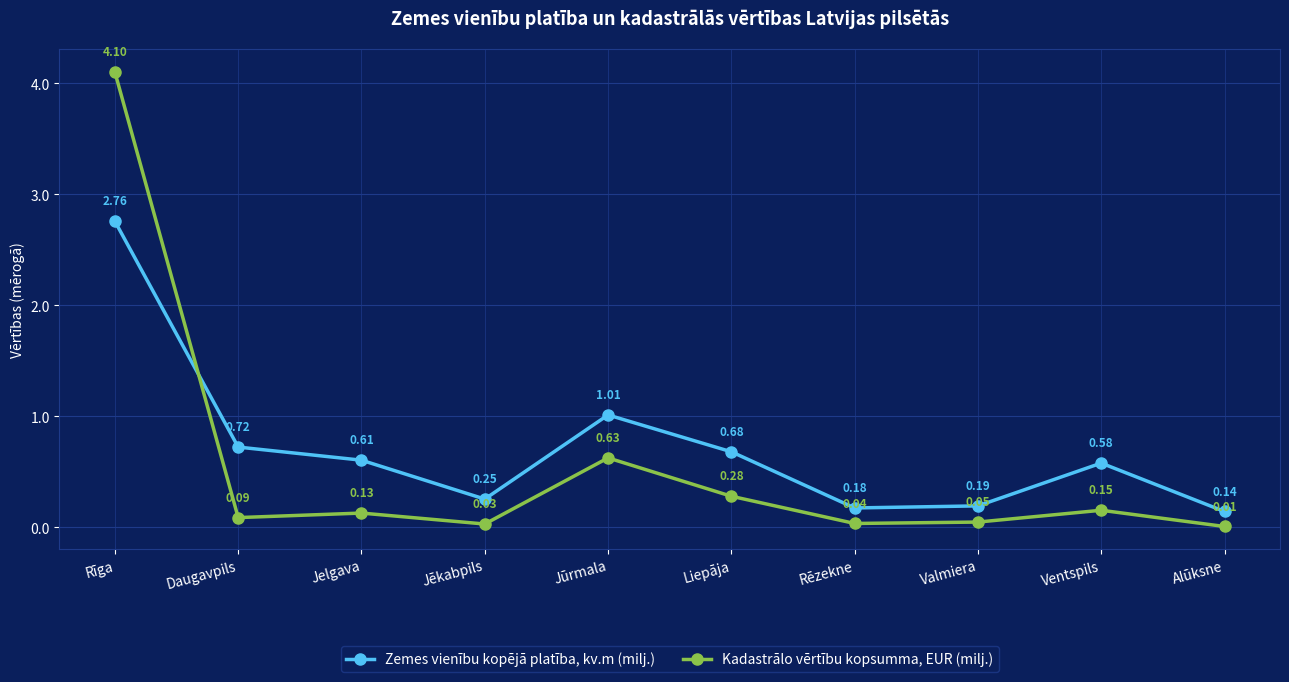

What is the label of the 9th point from the left?

Ventspils